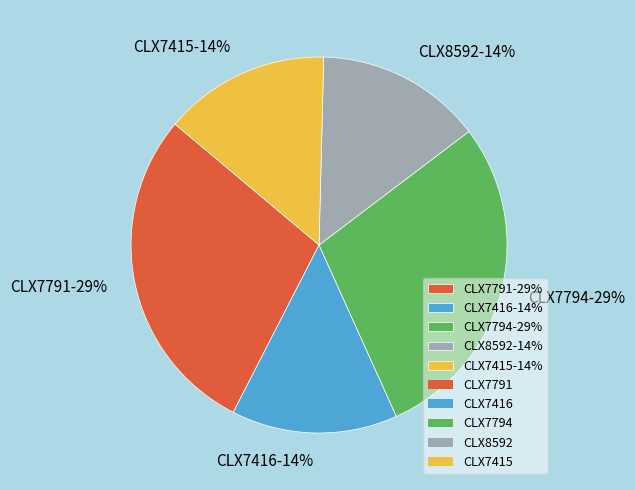

To the nearest percent, what is the average slice percentage?

20%